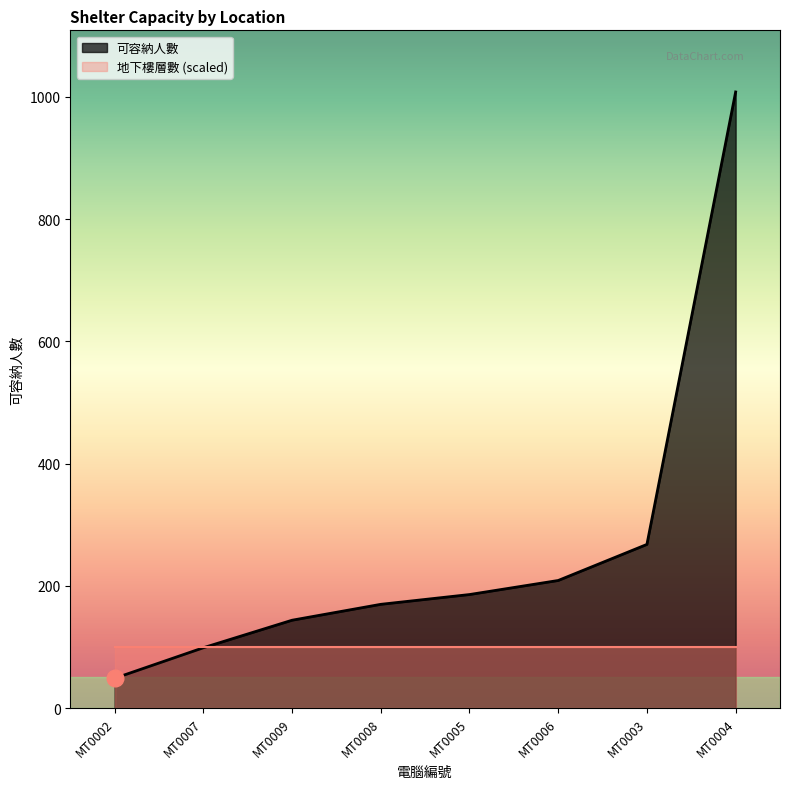

How many values are below 186?

4